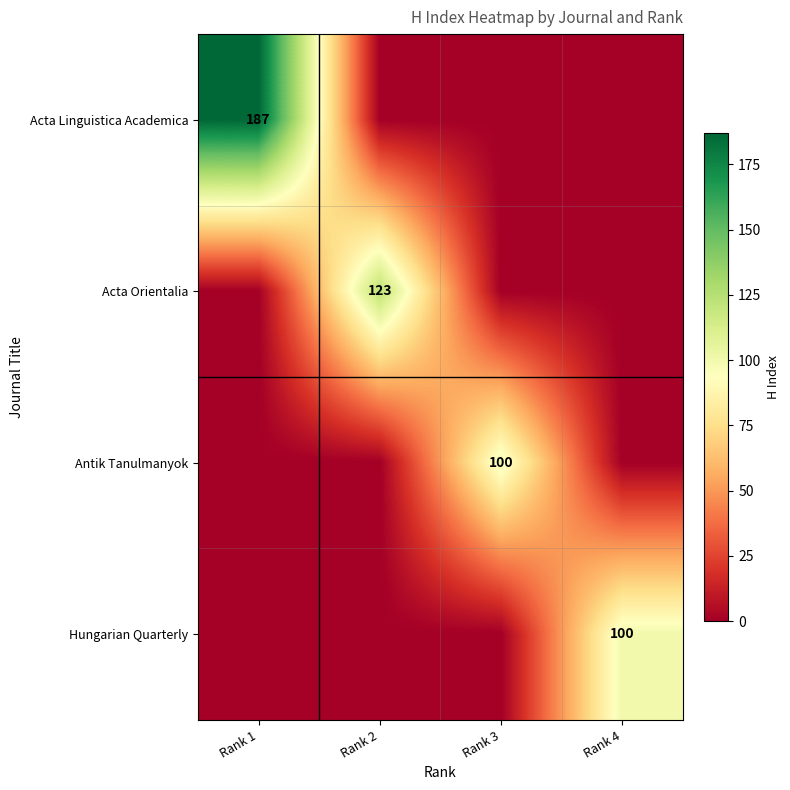

Is it true that Acta Linguistica Academica equals 82 at Rank 1?

False